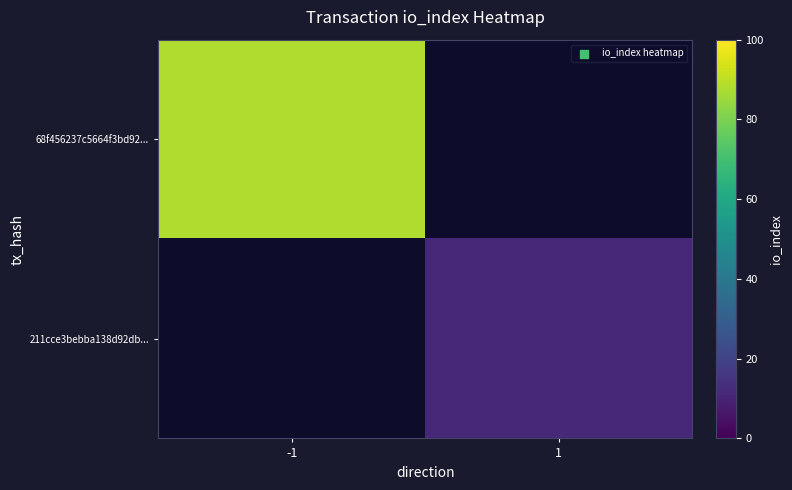

List the series in order of their peak value, highest first.

68f456237c5664f3bd92..., 211cce3bebba138d92db...